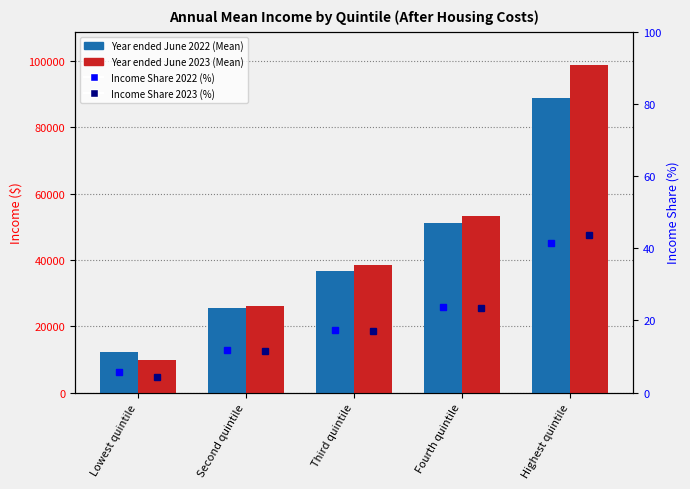

Reading right to left, transcribe all the data shown in this chart.

Year ended June 2022 (Mean): 88703.0	51057.0	36818.0	25658.0	12141.0
Year ended June 2023 (Mean): 98936.0	53349.0	38506.0	26243.0	9782.0
Income Share 2022 (%): 41.4	23.8	17.3	11.9	5.7
Income Share 2023 (%): 43.6	23.5	17.0	11.6	4.3